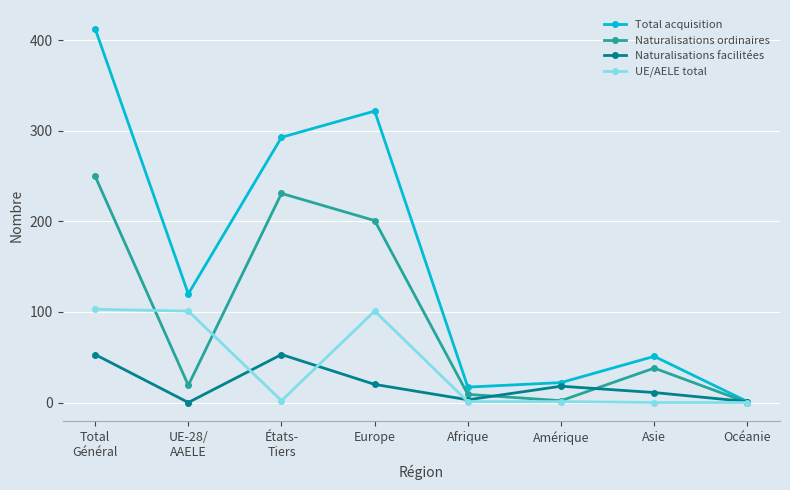

True or false: Total acquisition has a value of 51 at Asie.

True